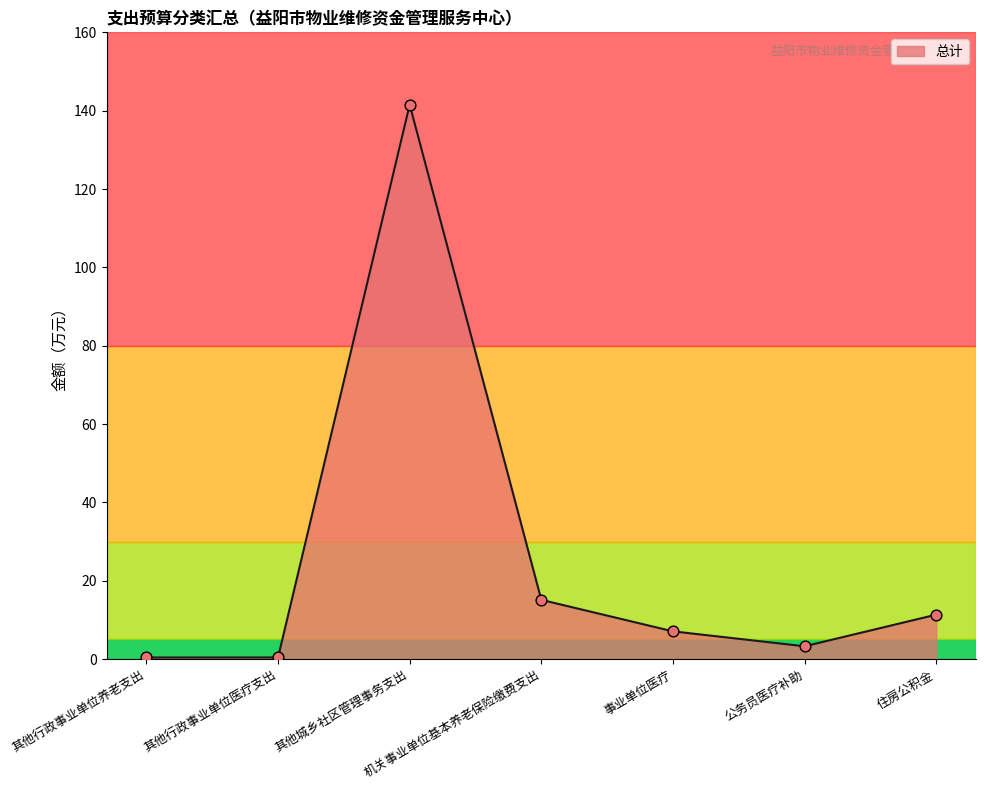

What is the change in value from 机关事业单位基本养老保险缴费支出 to 住房公积金?

-3.8